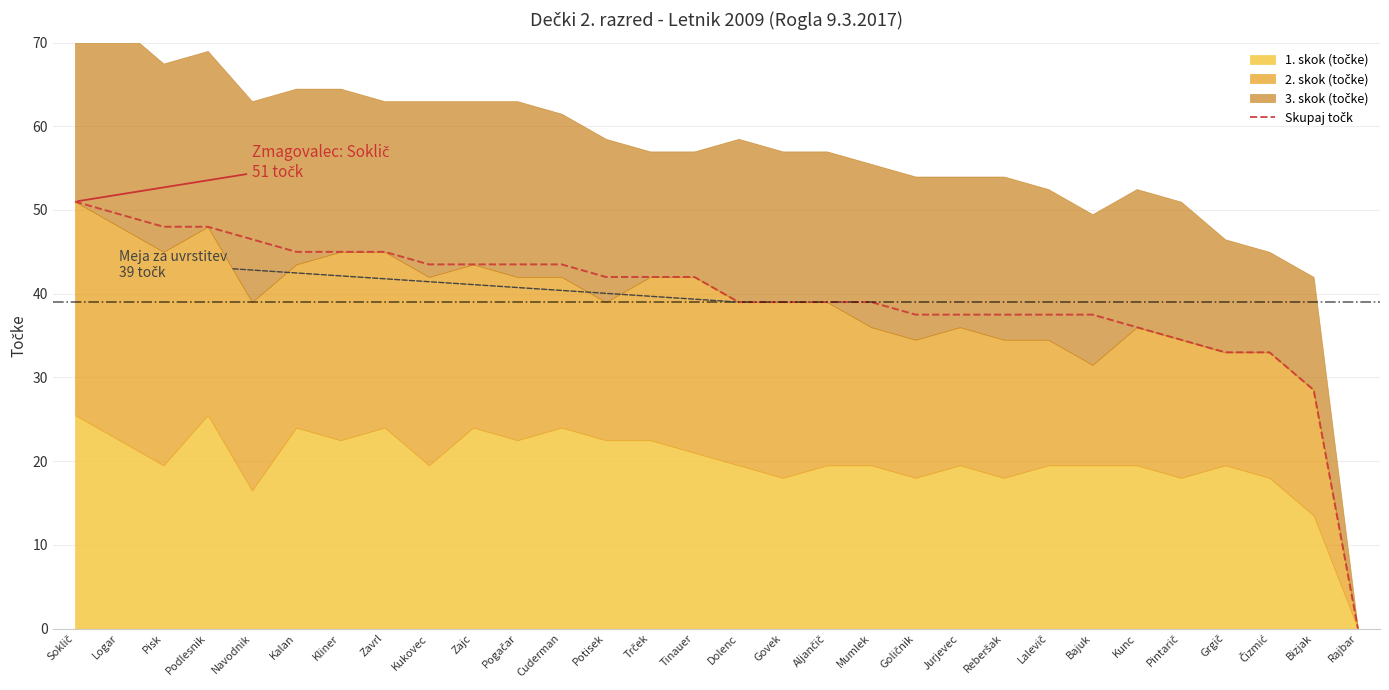

What is the change in value from Kliner to Zajc?

-1.5